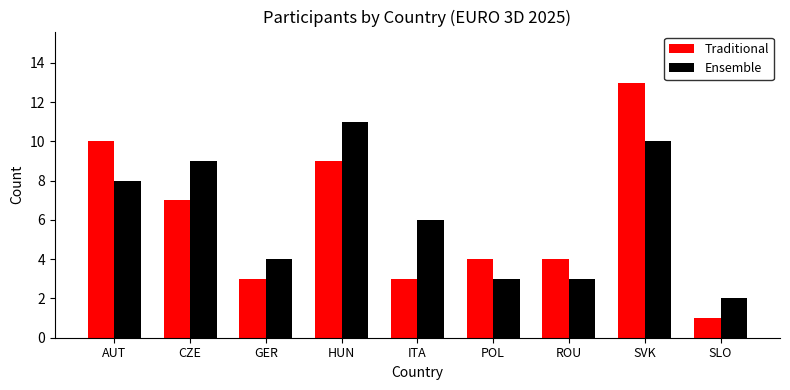

Rank the series at SLO from highest to lowest value.

Ensemble, Traditional